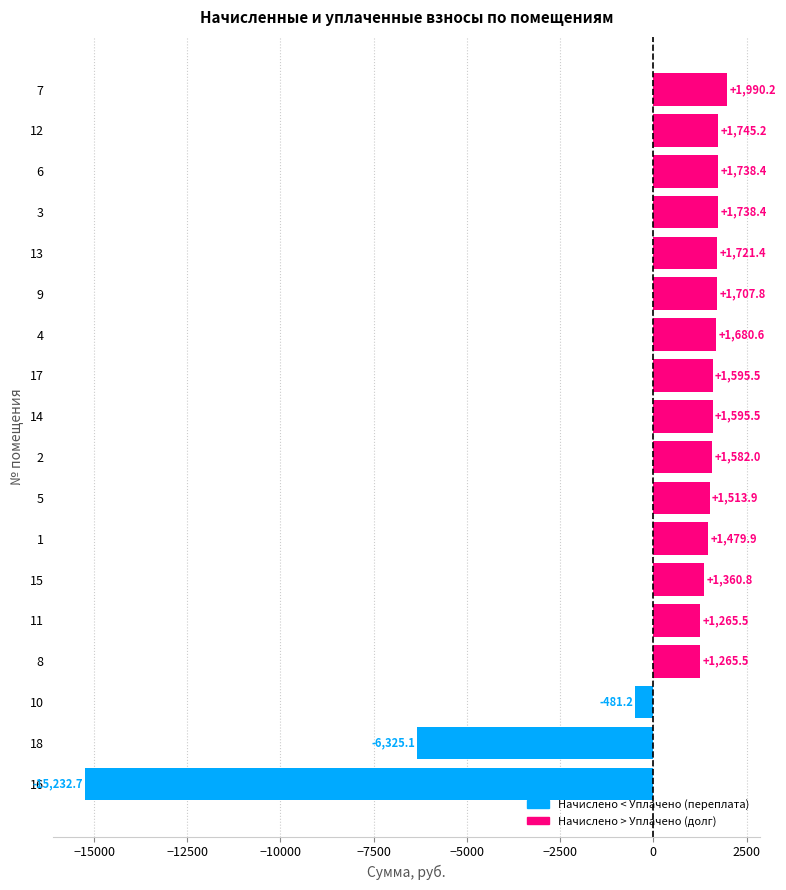

Reading top to bottom, extract all data points from this chart.

1990.2	1745.2	1738.4	1738.4	1721.4	1707.8	1680.6	1595.5	1595.5	1582.0	1513.9	1479.9	1360.8	1265.5	1265.5	-481.2	-6325.1	-15232.7